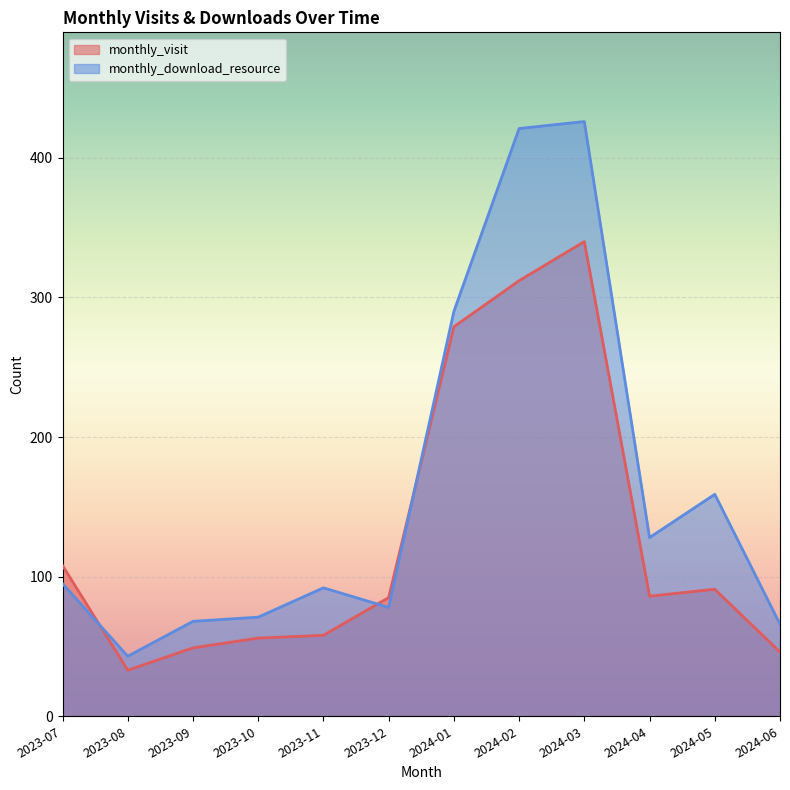

Between 2023-09 and 2024-06, which series saw the biggest shift?

monthly_visit